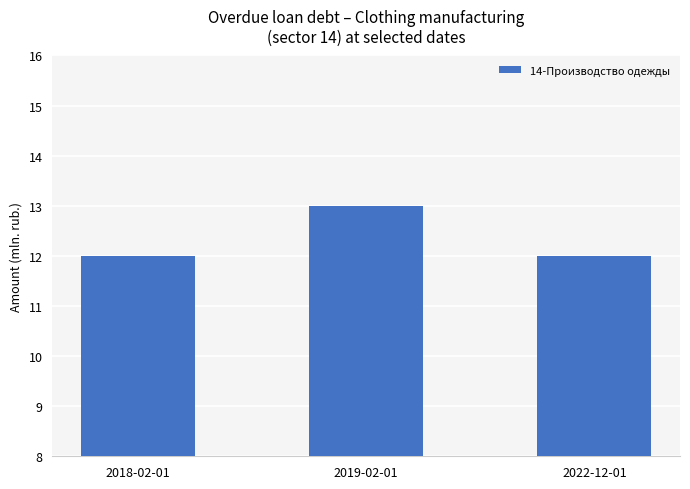

What is the smallest value displayed?

12